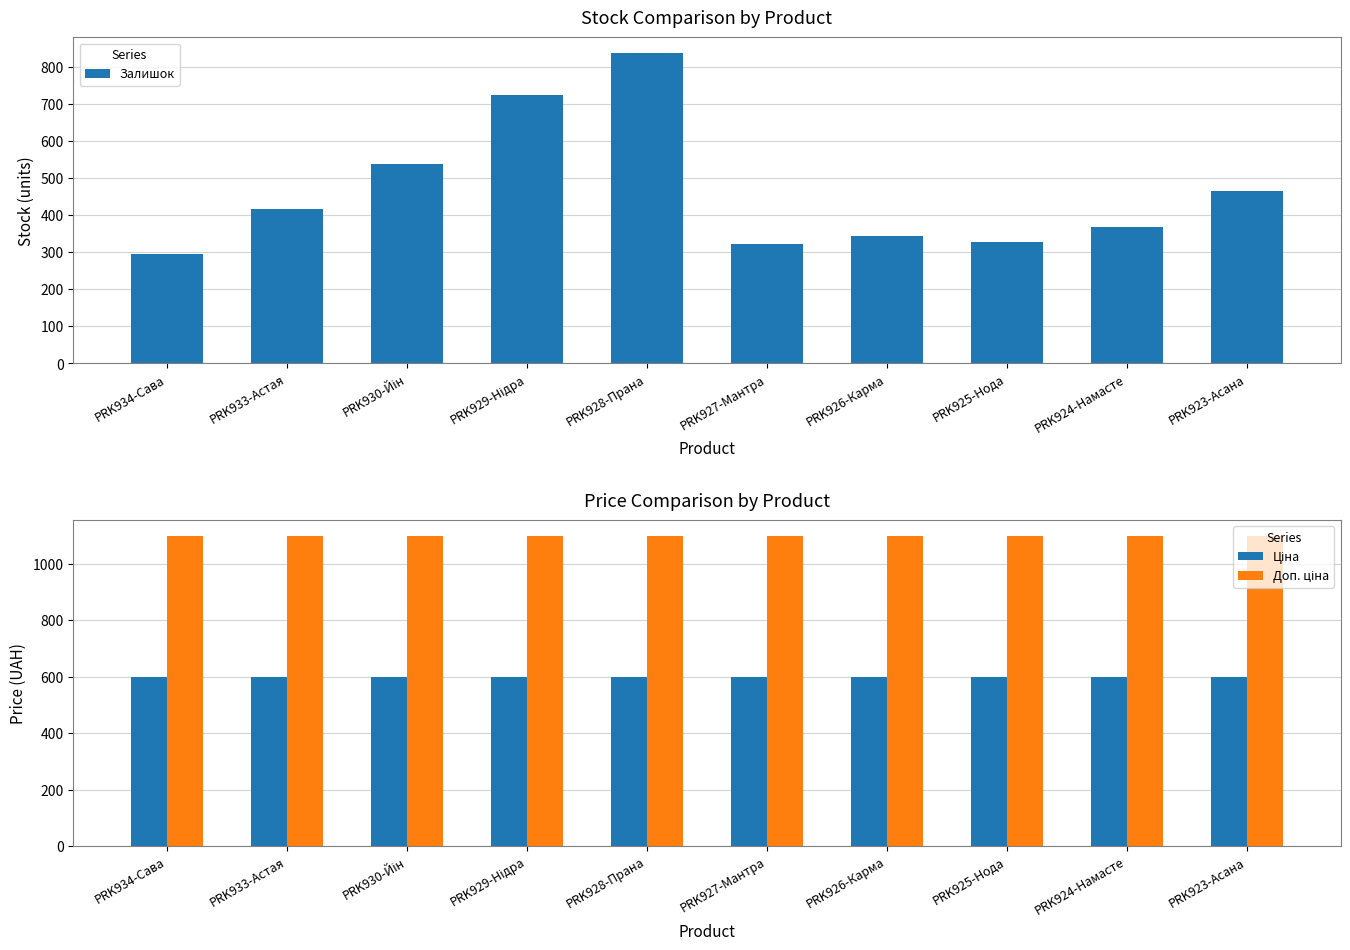

Which series has the largest total across all categories?

Доп. ціна